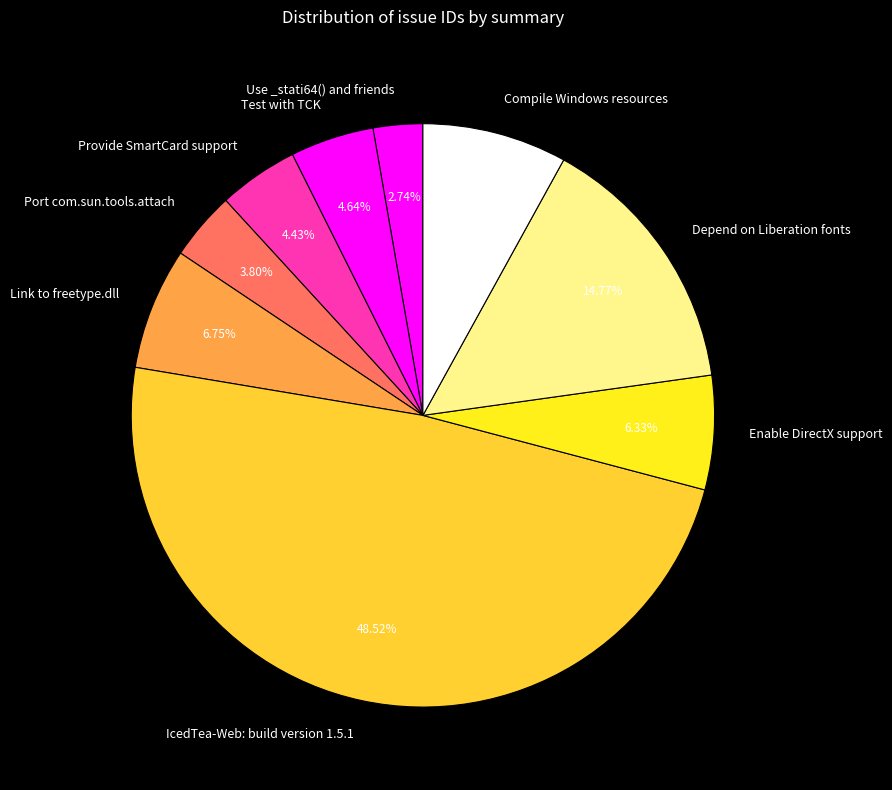

How many slices are in this pie chart?

9